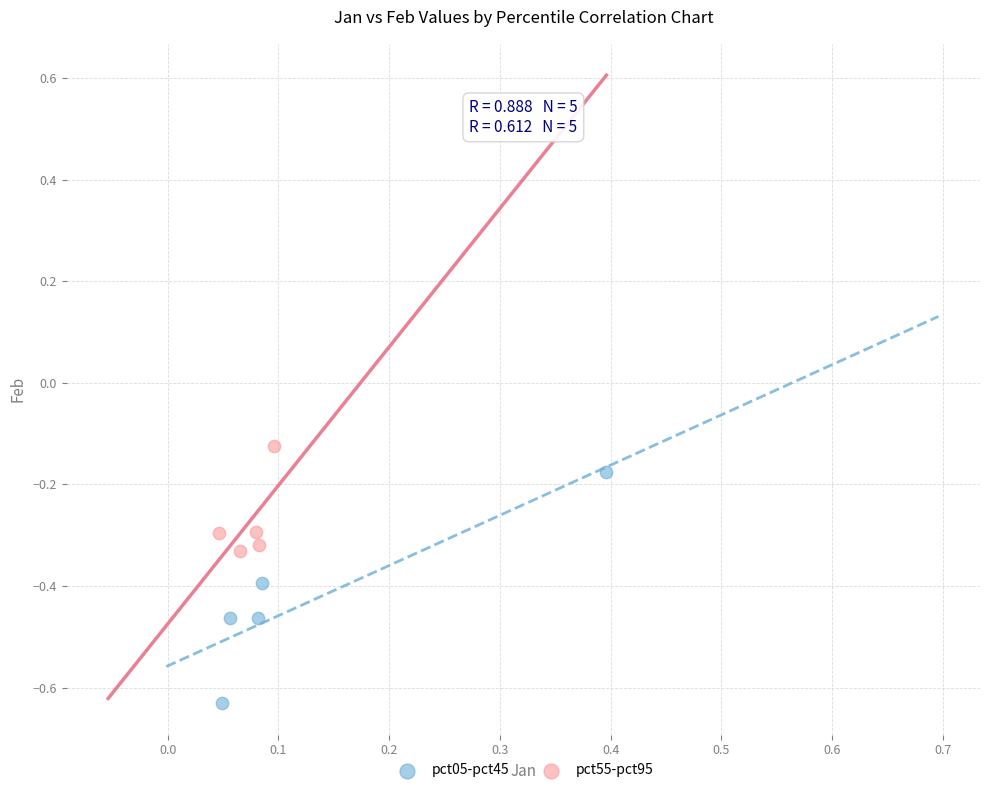

Which series contains the lowest Y value?

pct05-pct45